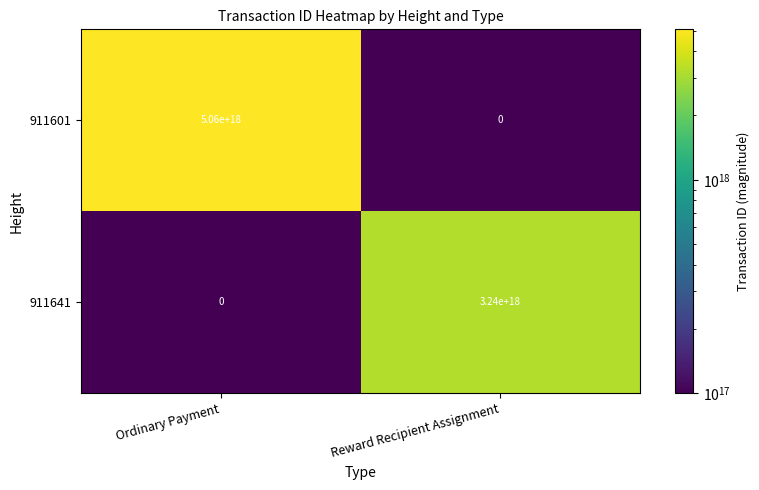

Which series changed the most between Ordinary Payment and Reward Recipient Assignment?

911601